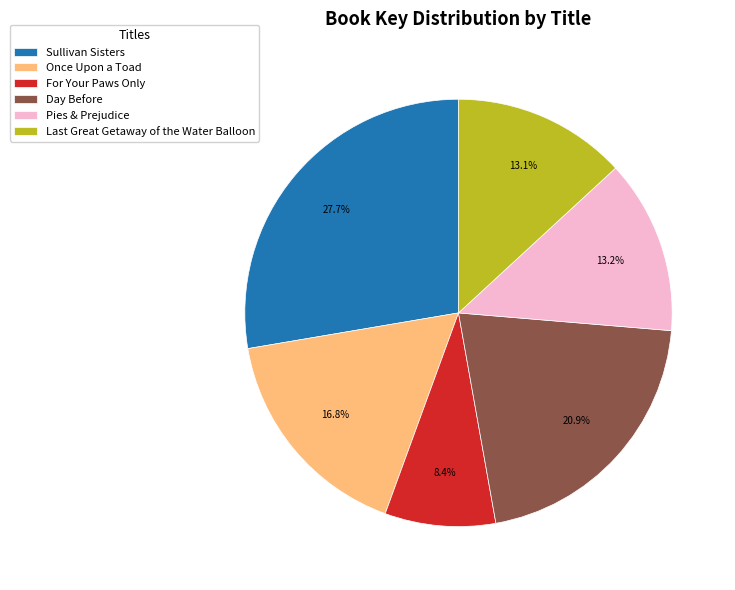

Which category has the biggest portion of the pie?

Sullivan Sisters